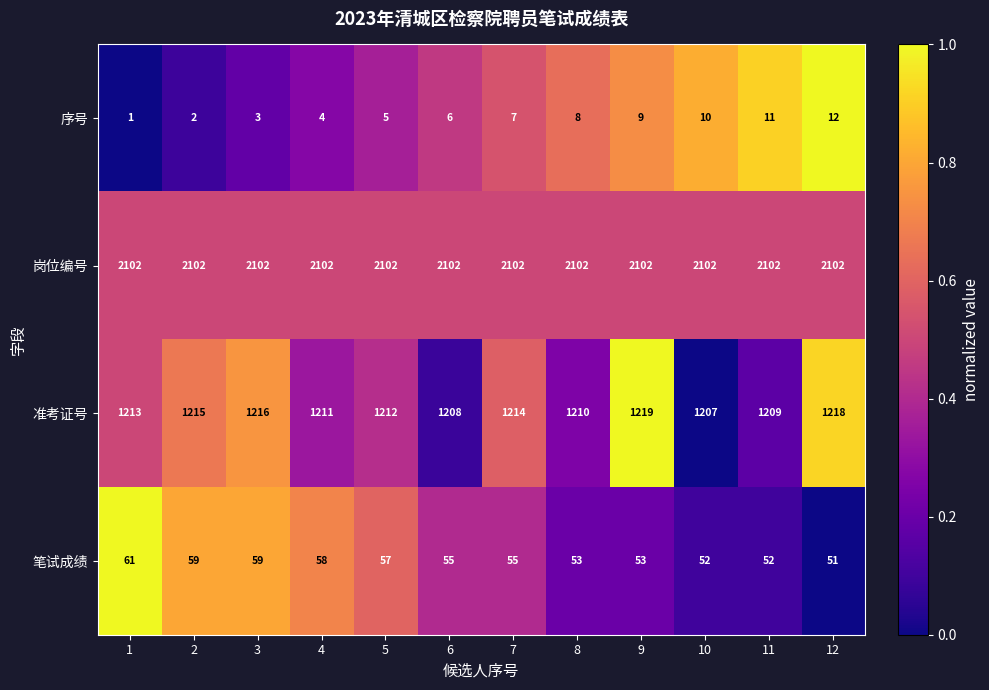

True or false: 准考证号 has a value of 280 at 8.

False